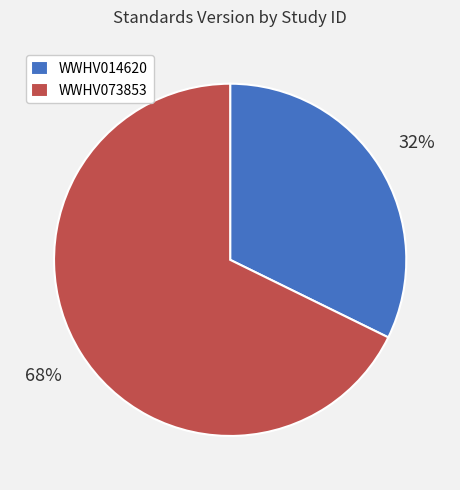

To the nearest percent, what percentage of the pie is WWHV073853?

68%